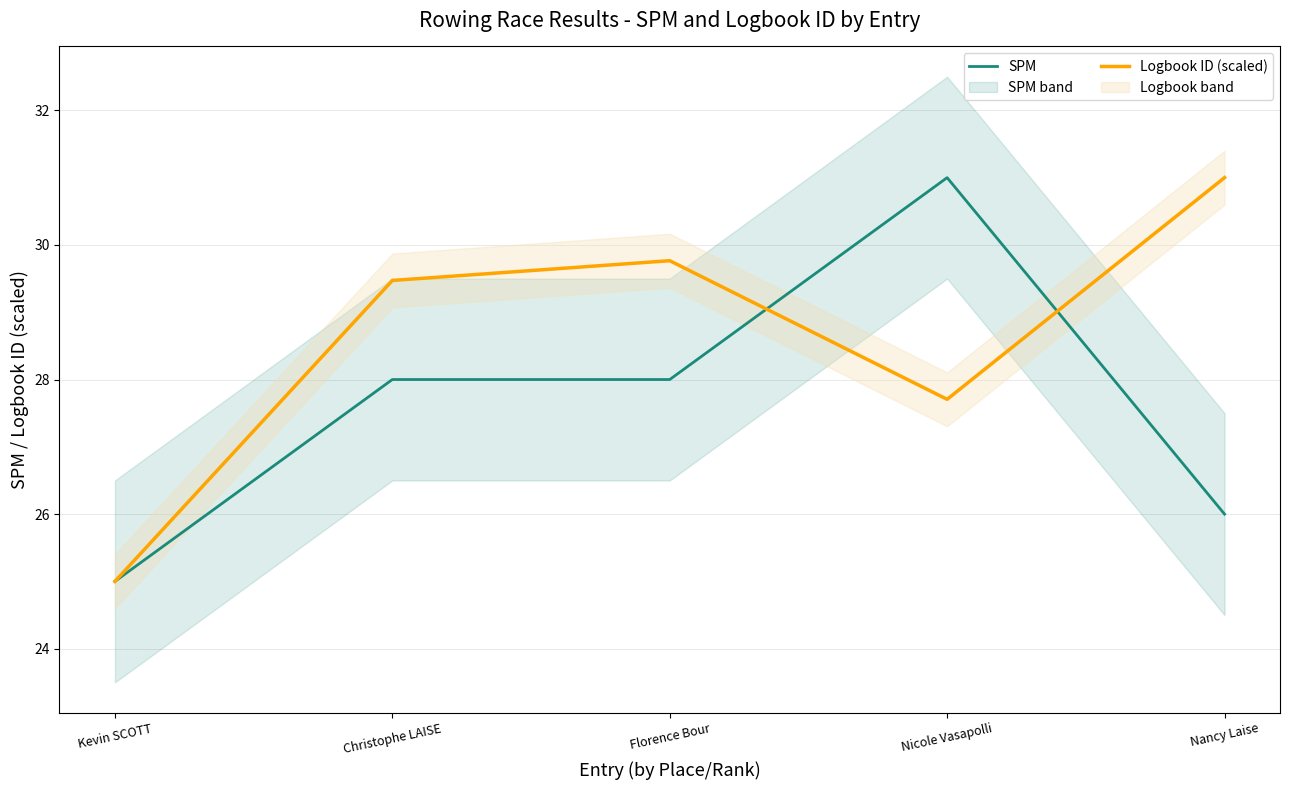

How many lines are shown in the chart?

2